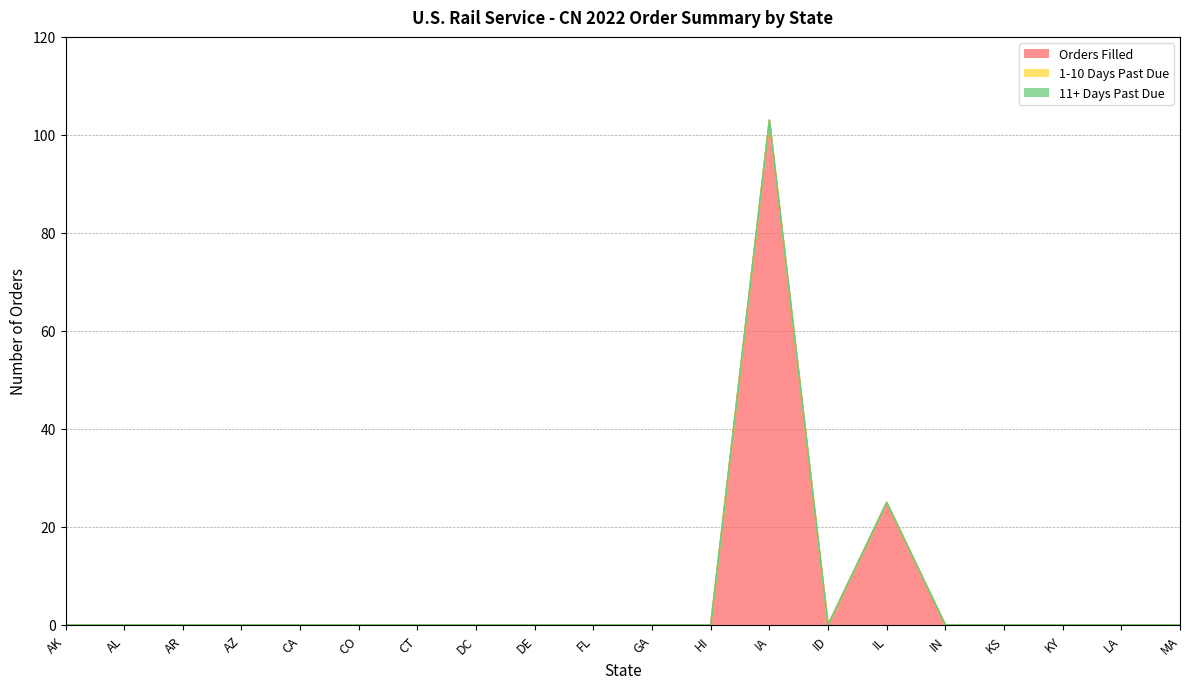

True or false: 11+ Days Past Due and 1-10 Days Past Due intersect in this chart.

False